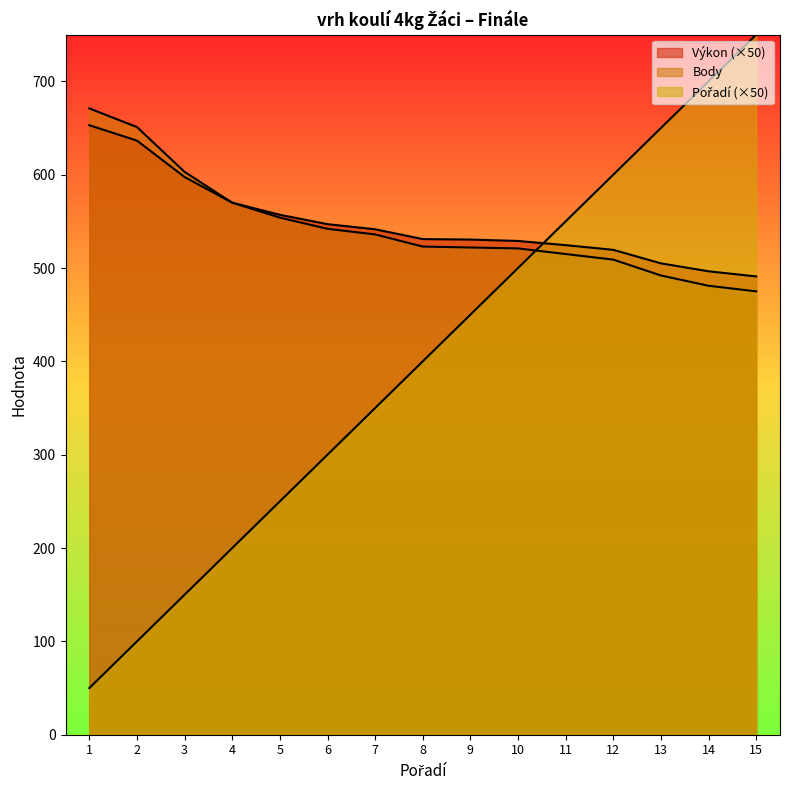

Is the value of Výkon at 10 greater than the value of Body at 10?

Yes